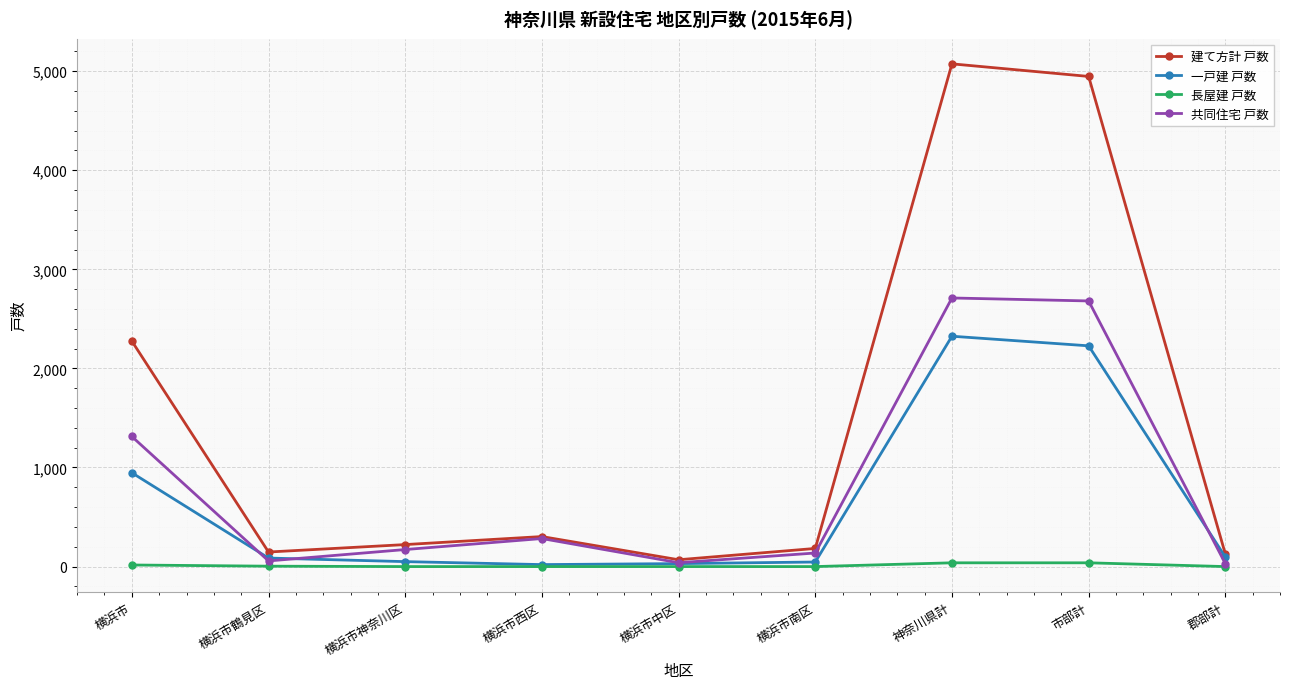

At 市部計, list the series in order from largest to smallest.

建て方計 戸数, 共同住宅 戸数, 一戸建 戸数, 長屋建 戸数